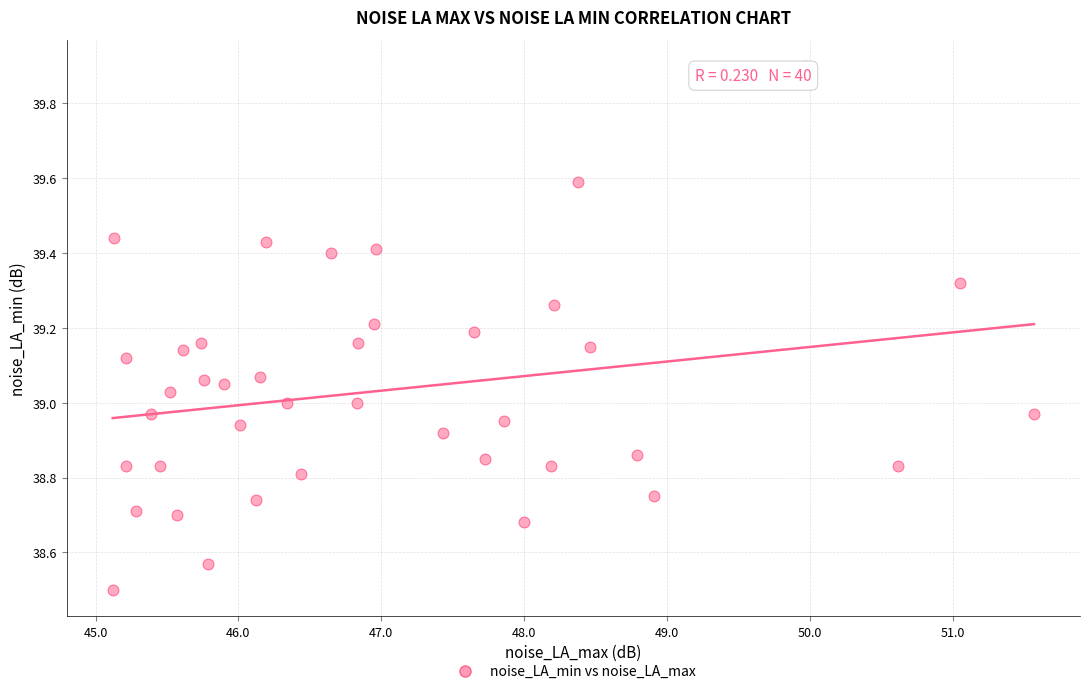

What is the range of Y values (max minus min)?

1.4